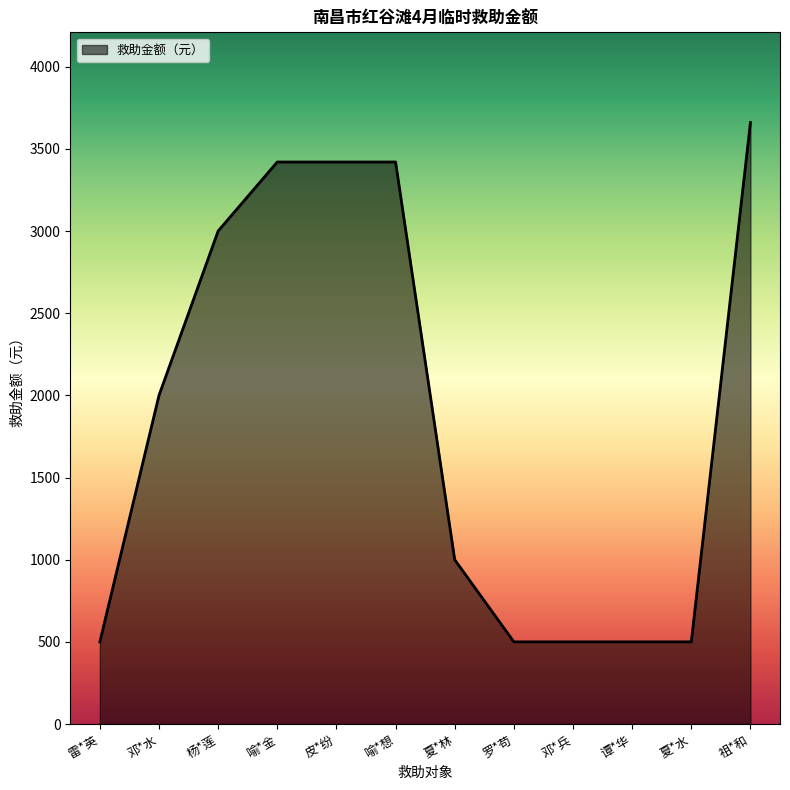

Which label corresponds to the largest value in the chart?

祖*和